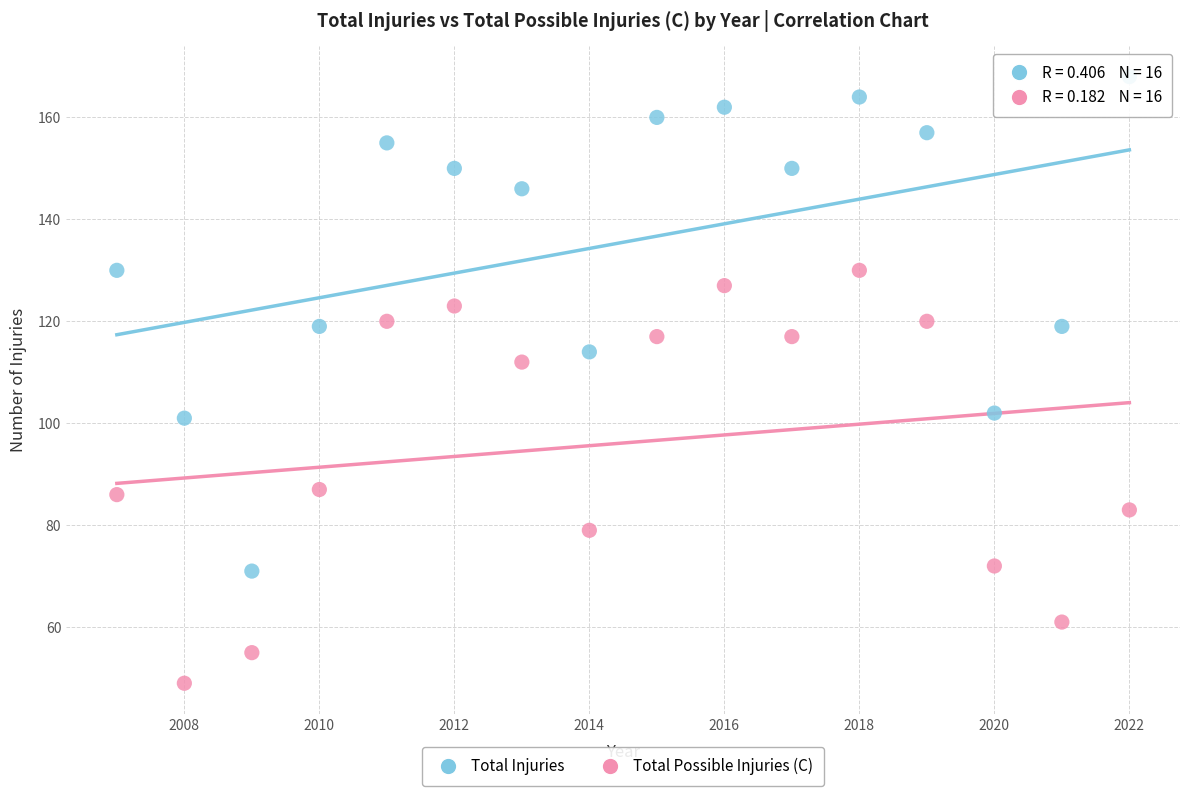

Which series contains the highest Y value?

Total Injuries